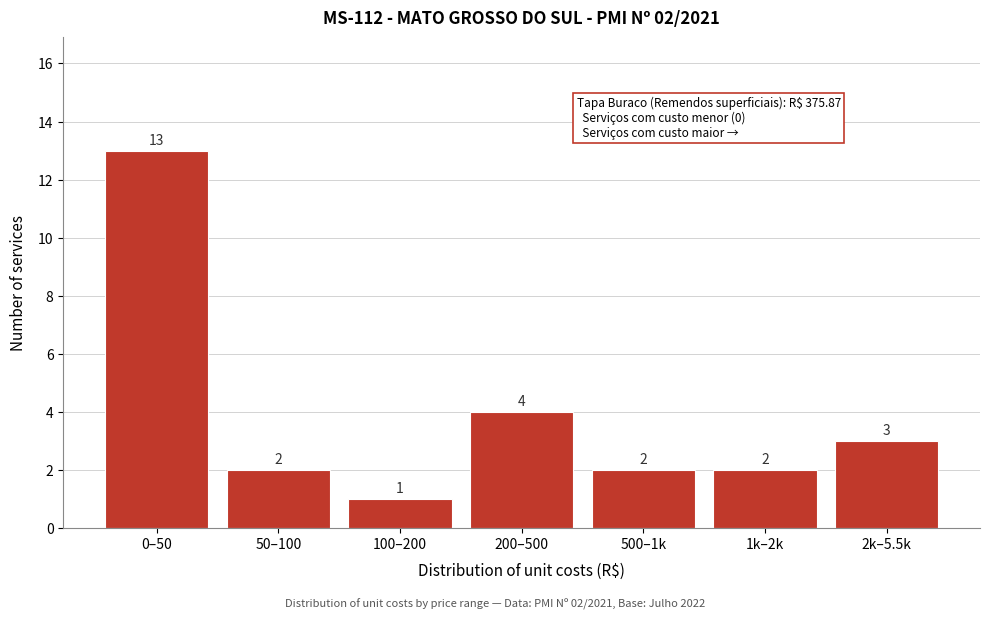

Reading right to left, list all the values displayed in this chart.

3	2	2	4	1	2	13